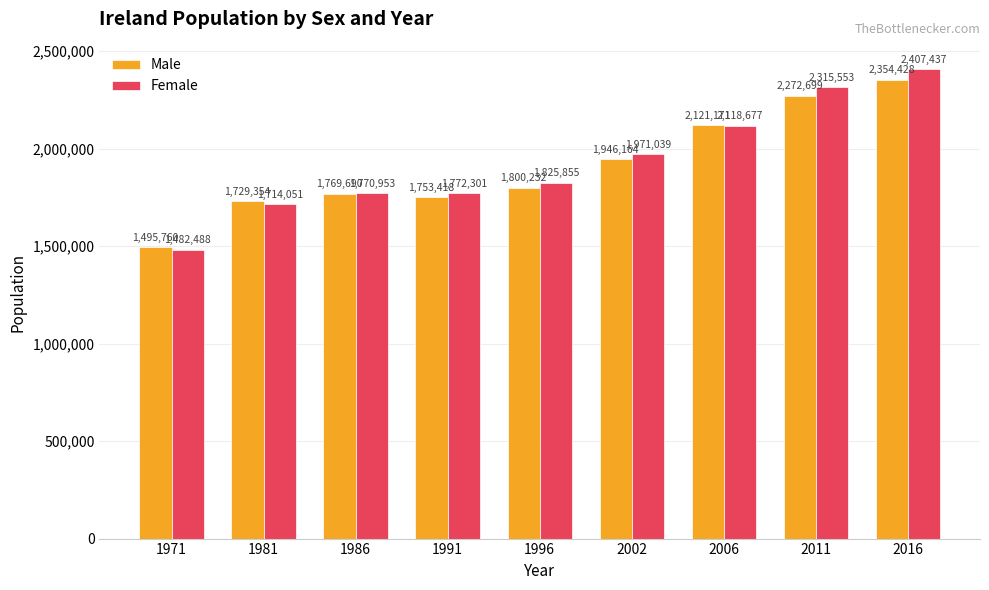

Is it true that Male equals 1769690 at 1986?

True